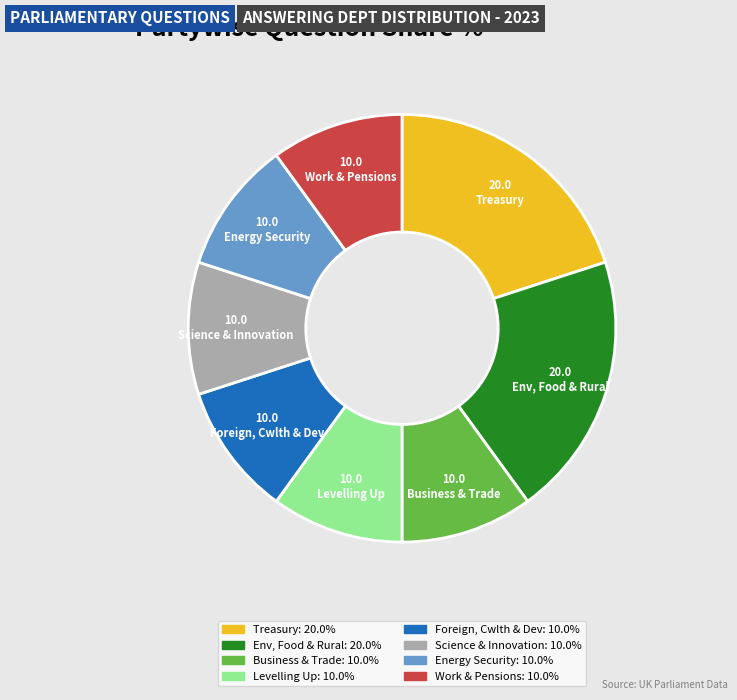

How many segments does this pie chart have?

8